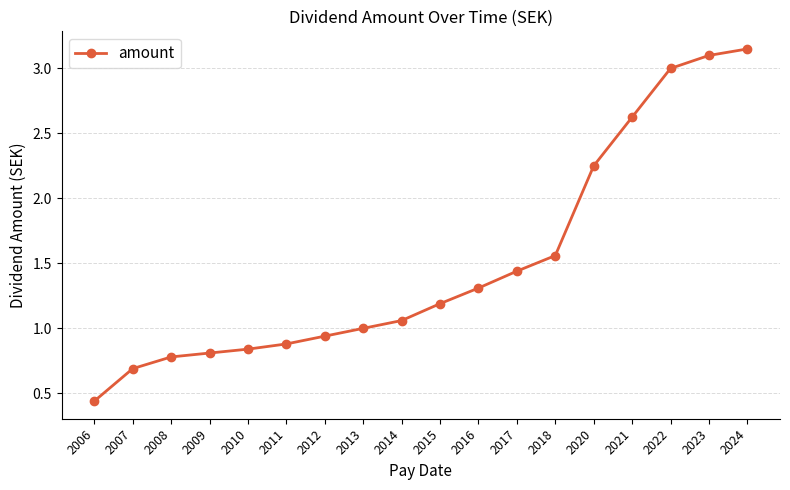

How many lines are shown in the chart?

1